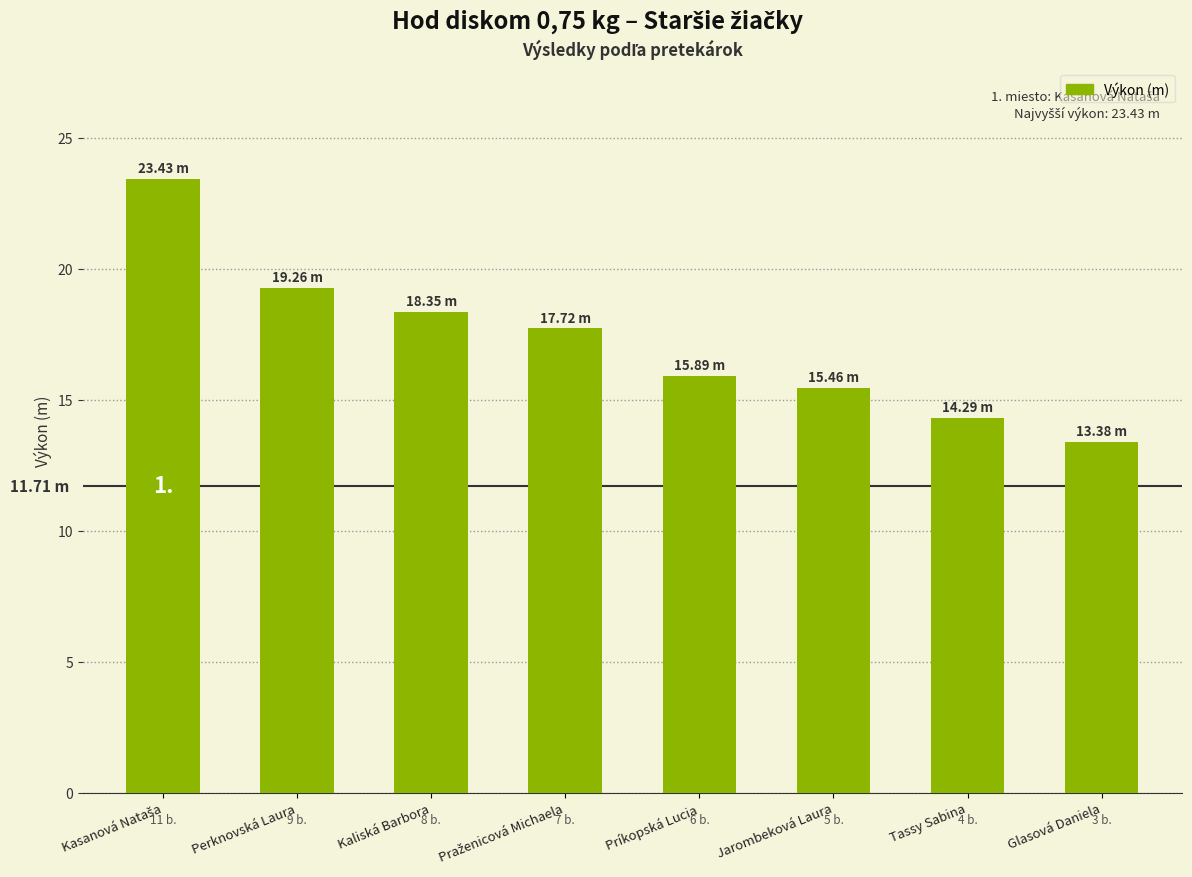

Reading left to right, extract all data points from this chart.

23.4	19.3	18.4	17.7	15.9	15.5	14.3	13.4